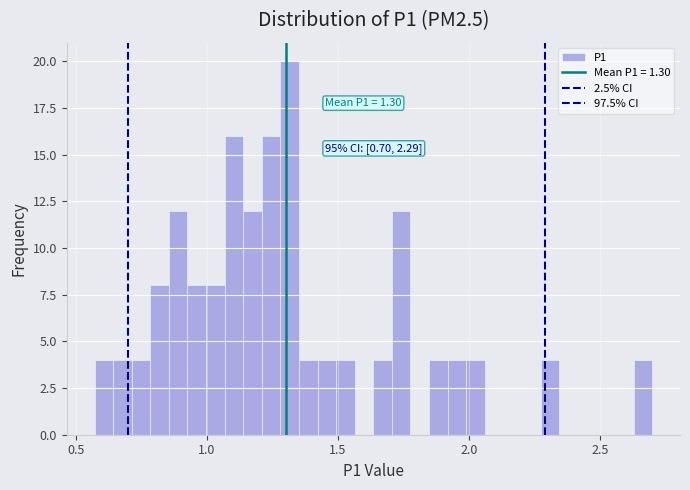

Read against the x-axis, roughly where is the centre of the tallest bar?

1.30